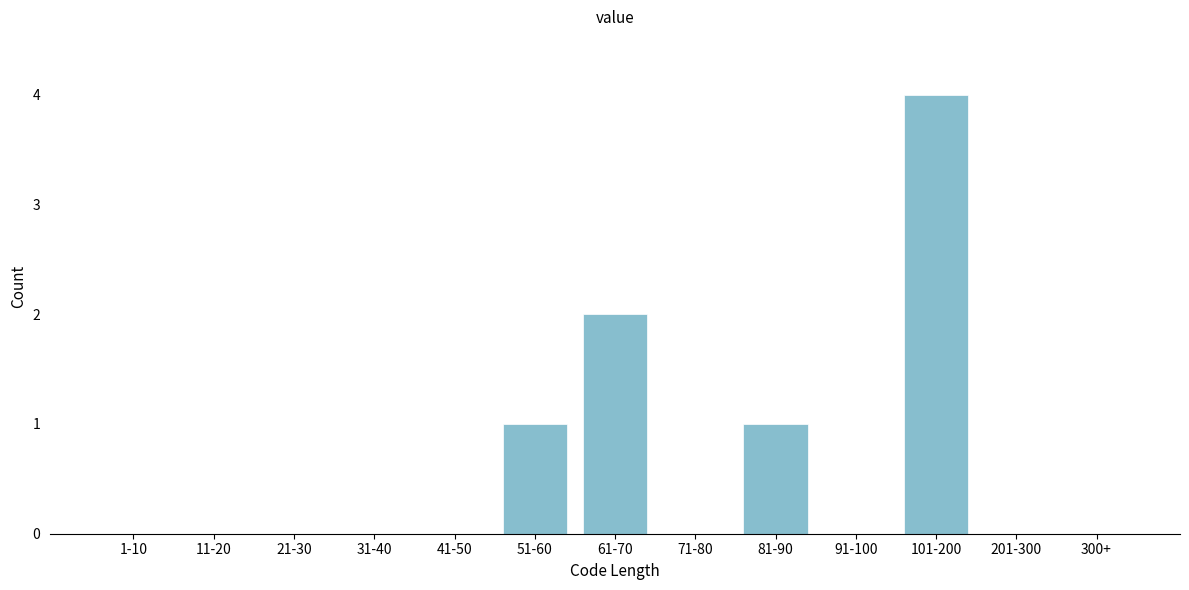

Reading left to right, extract all data points from this chart.

1-10=0	11-20=0	21-30=0	31-40=0	41-50=0	51-60=1	61-70=2	71-80=0	81-90=1	91-100=0	101-200=4	201-300=0	300+=0